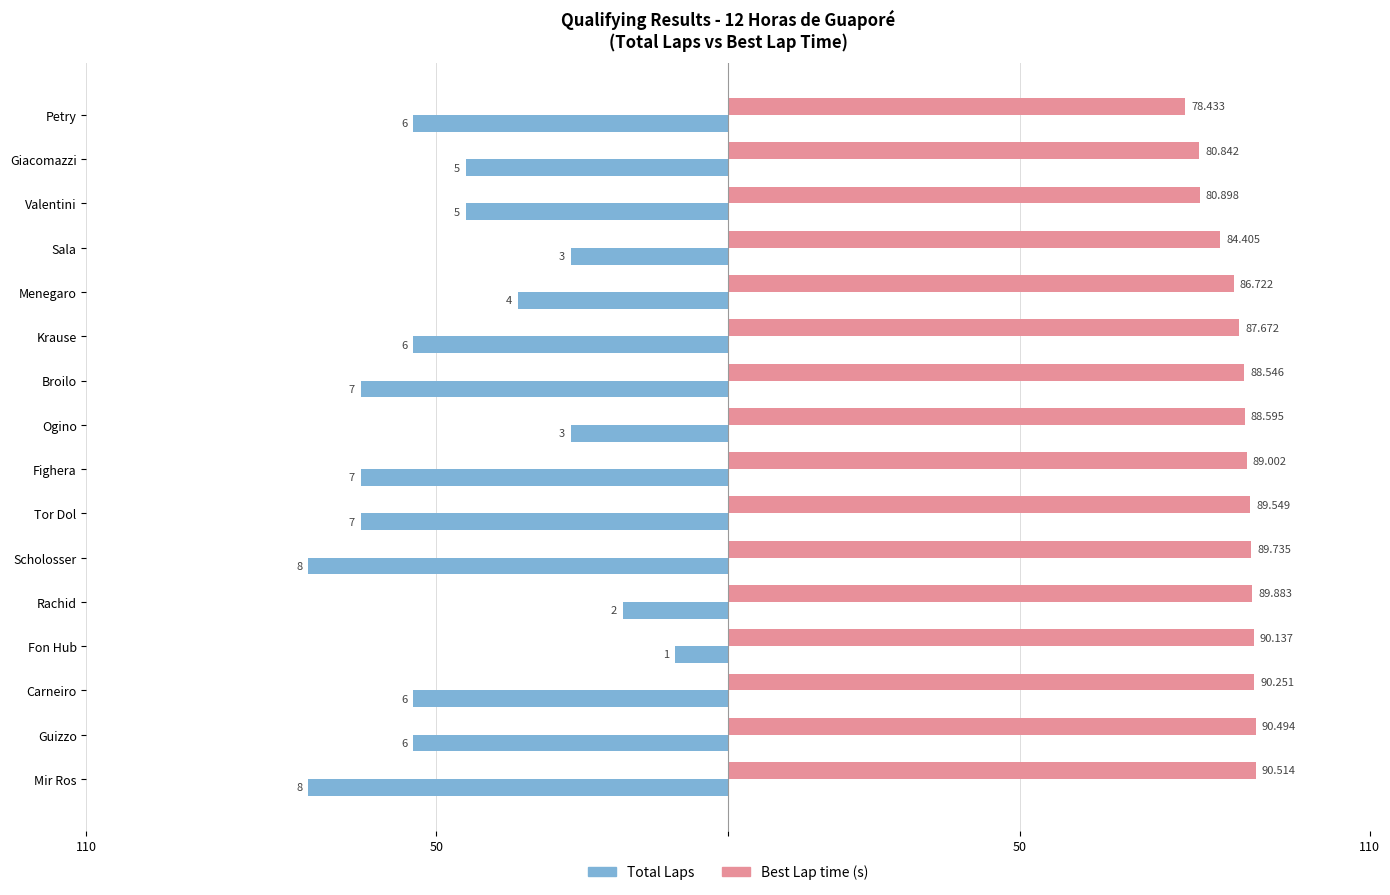

What are all the series names shown in the legend?

Total Laps, Best Lap time (s)